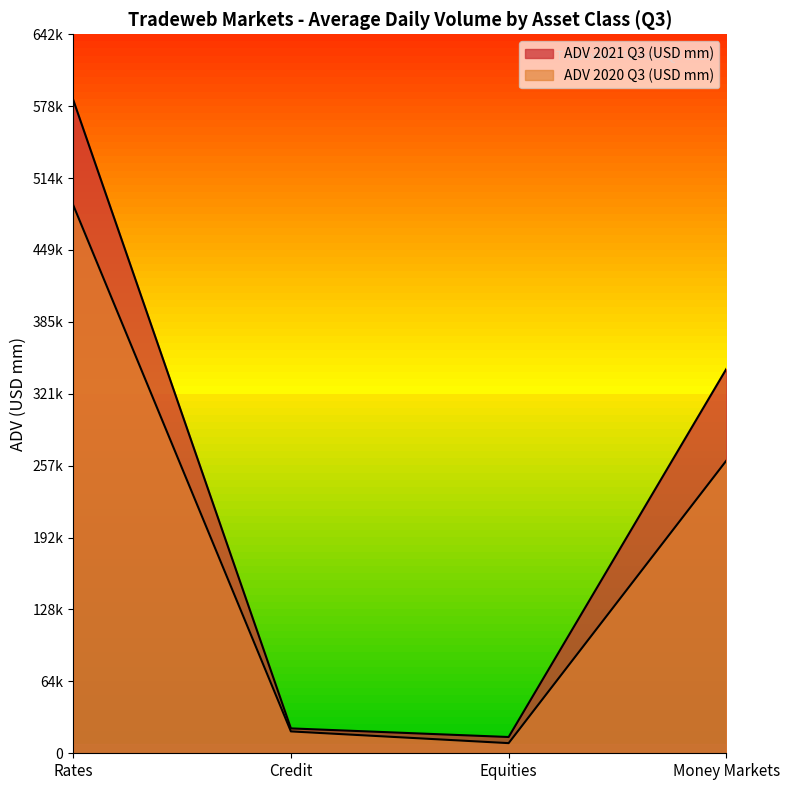

What is the label of the 3rd point from the right?

Credit